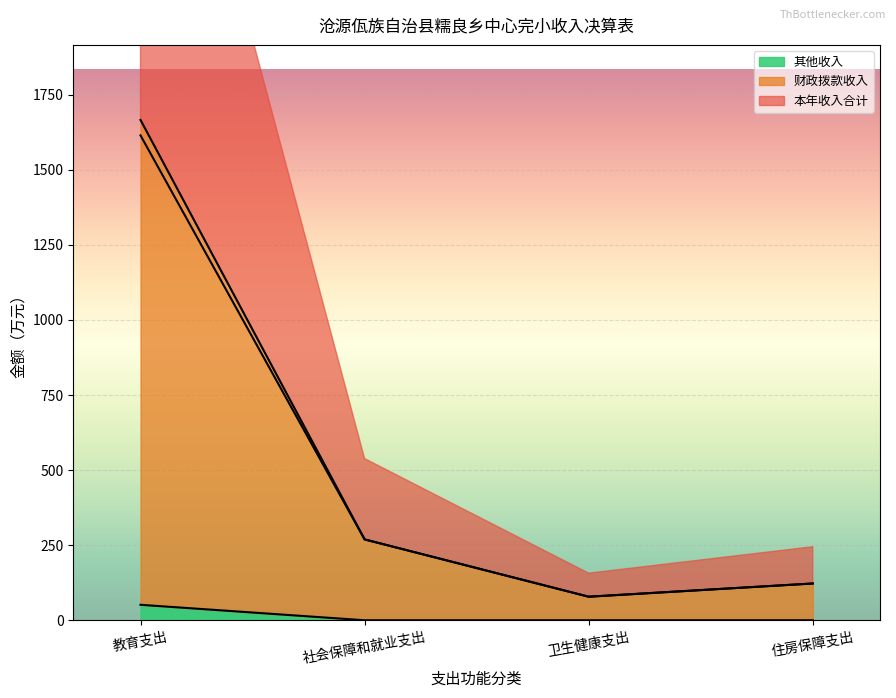

Reading left to right, list all the values displayed in this chart.

本年收入合计: 1665.9	269.2	78.4	122.4
财政拨款收入: 1614.5	269.2	78.4	122.4
其他收入: 51.5	0.0	0.0	0.0